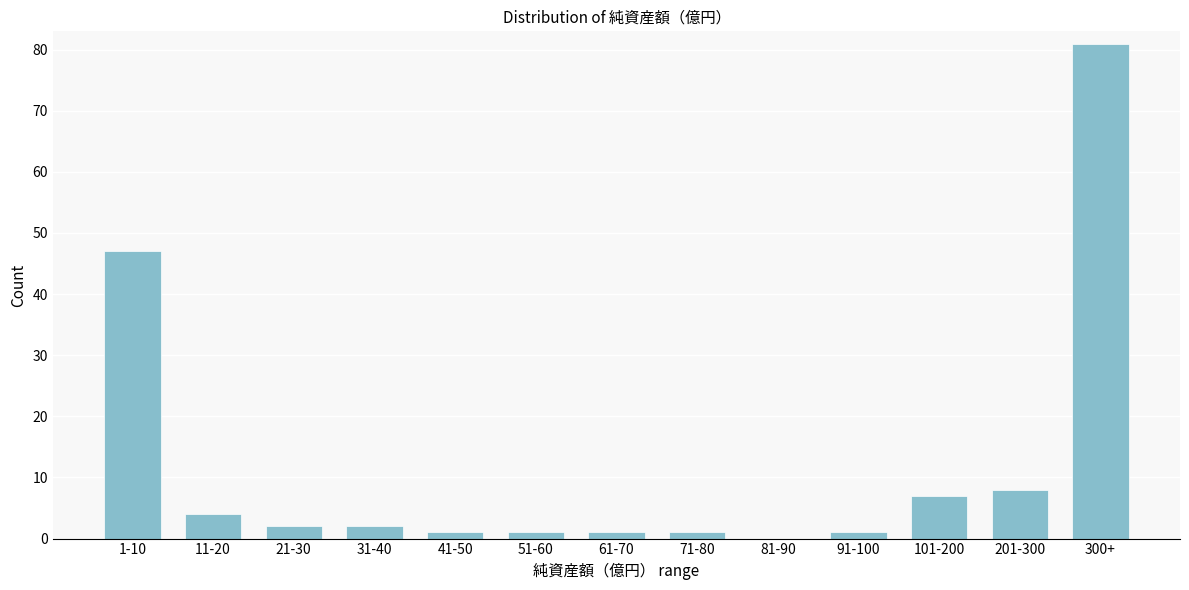

Reading left to right, transcribe all the data shown in this chart.

1-10=47	11-20=4	21-30=2	31-40=2	41-50=1	51-60=1	61-70=1	71-80=1	81-90=0	91-100=1	101-200=7	201-300=8	300+=81